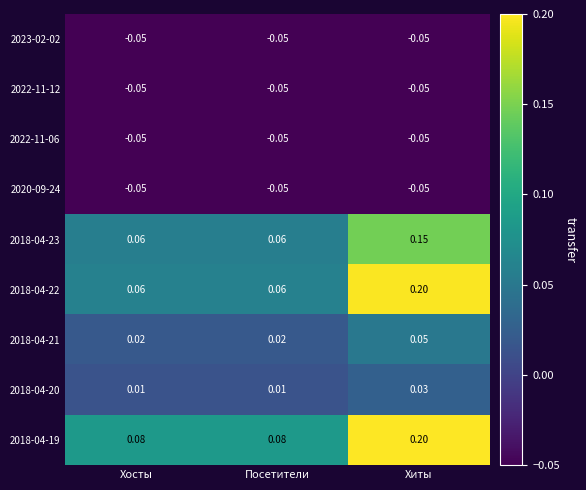

Which category has the highest value in the 2018-04-19 series?

Хиты